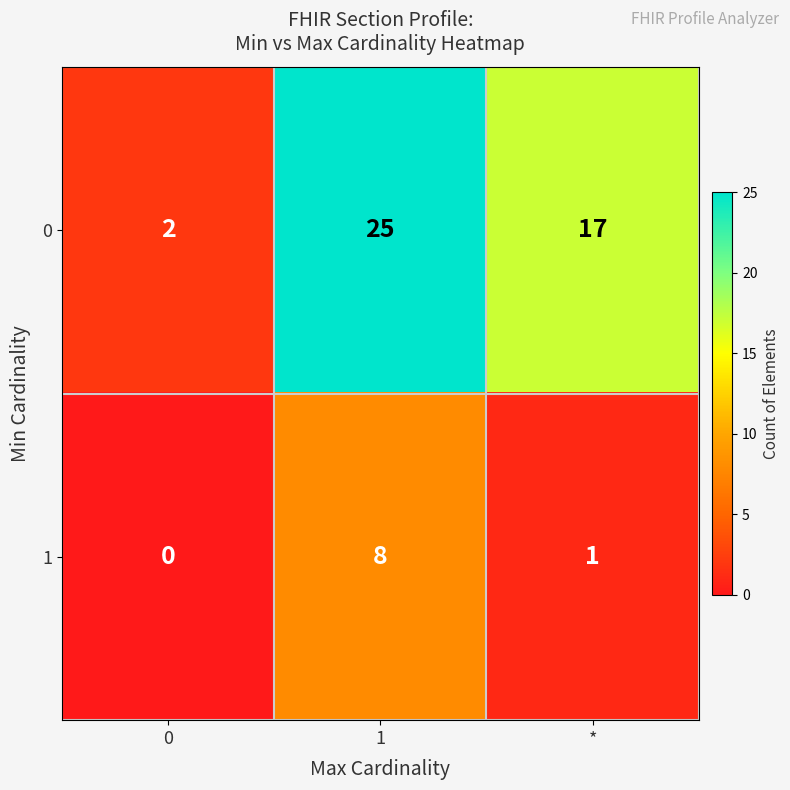

What is the sum of all 0 values?

44